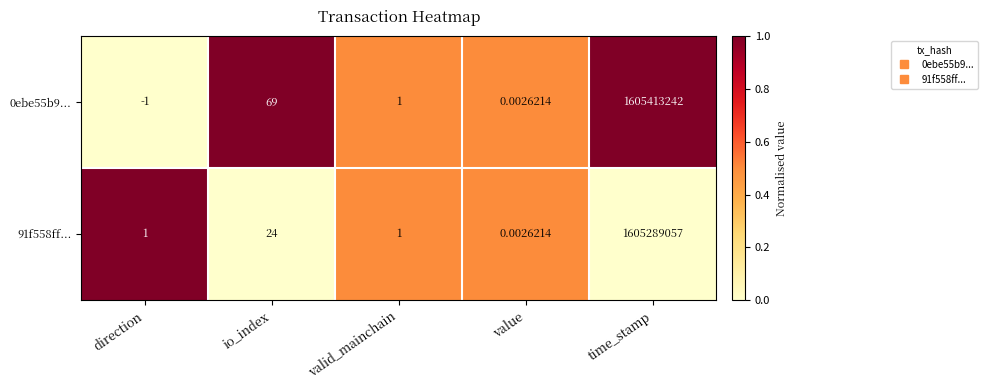

Is the value of 91f558ff... at valid_mainchain greater than the value of 0ebe55b9... at io_index?

No